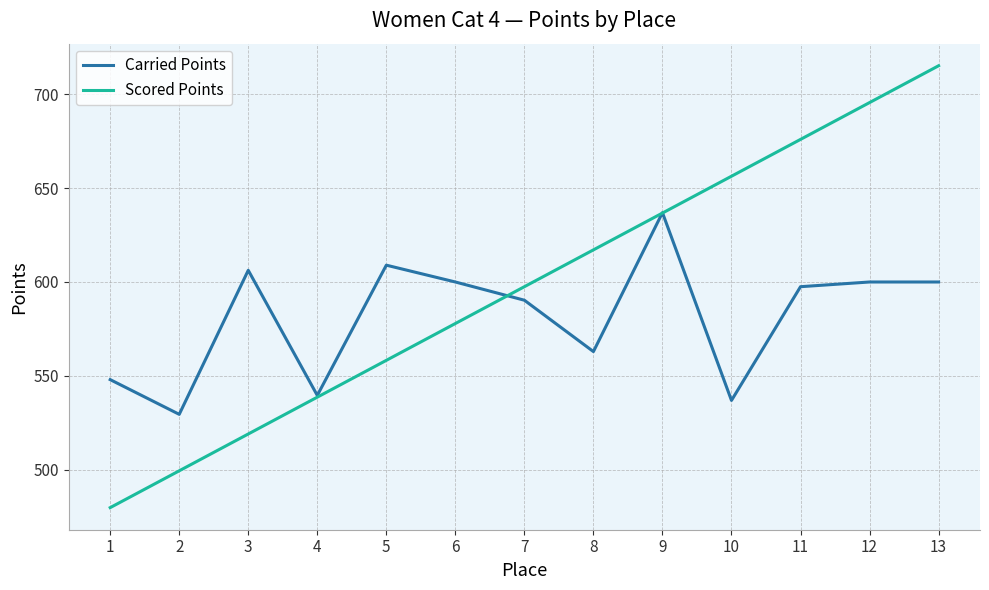

At which category does Carried Points reach its first local valley?

2